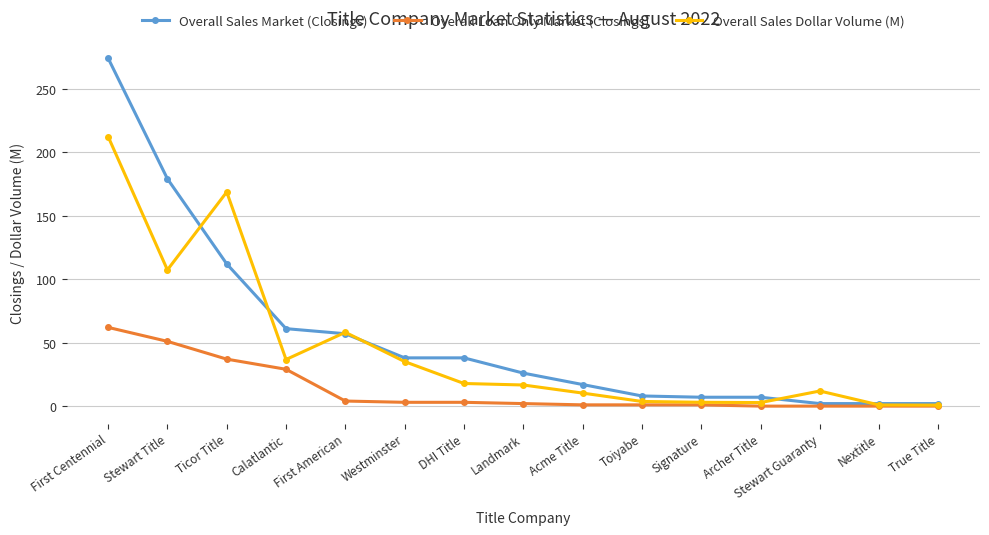

Where is the first local minimum for Overall Sales Dollar Volume (M)?

Stewart Title